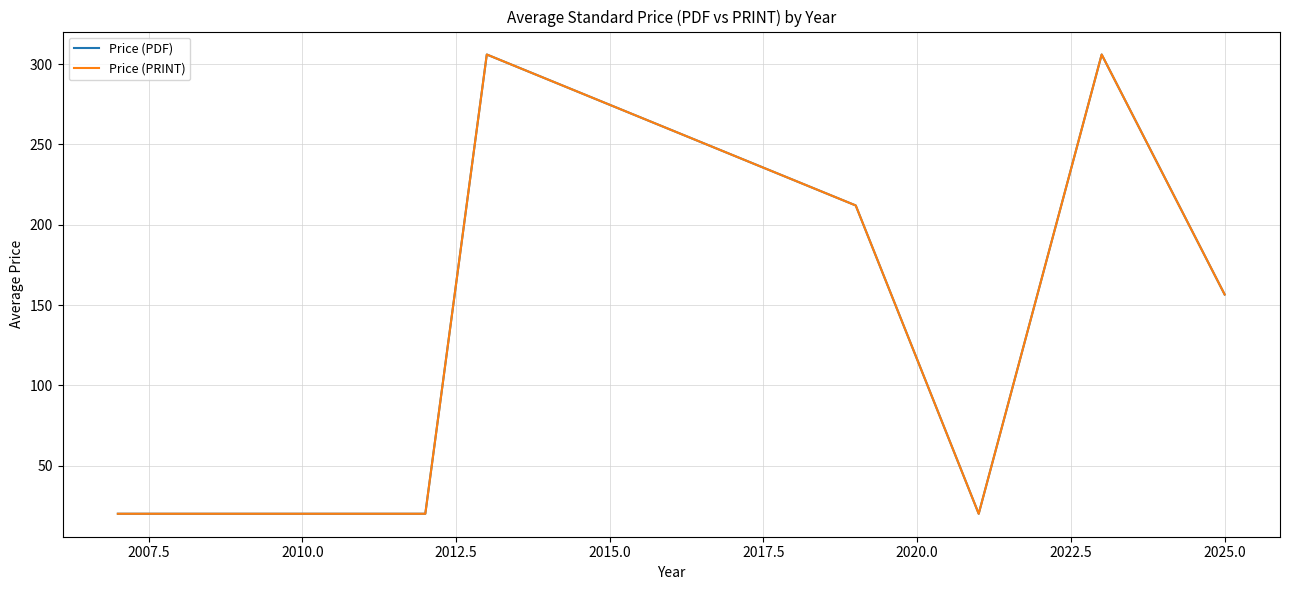

True or false: Price (PRINT) and Price (PDF) intersect in this chart.

False